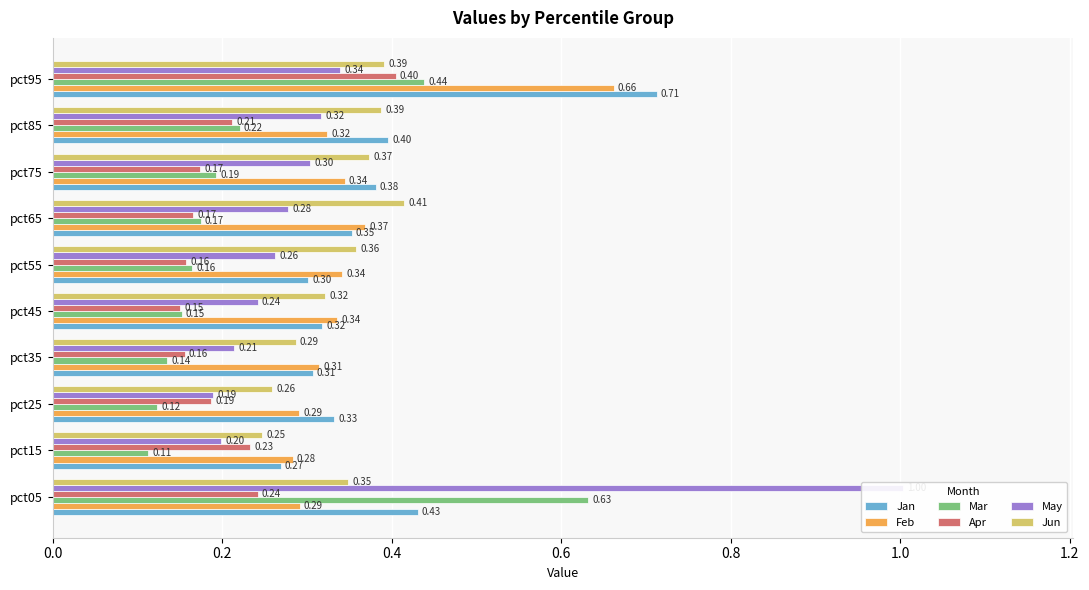

What position from the left is 8?

9